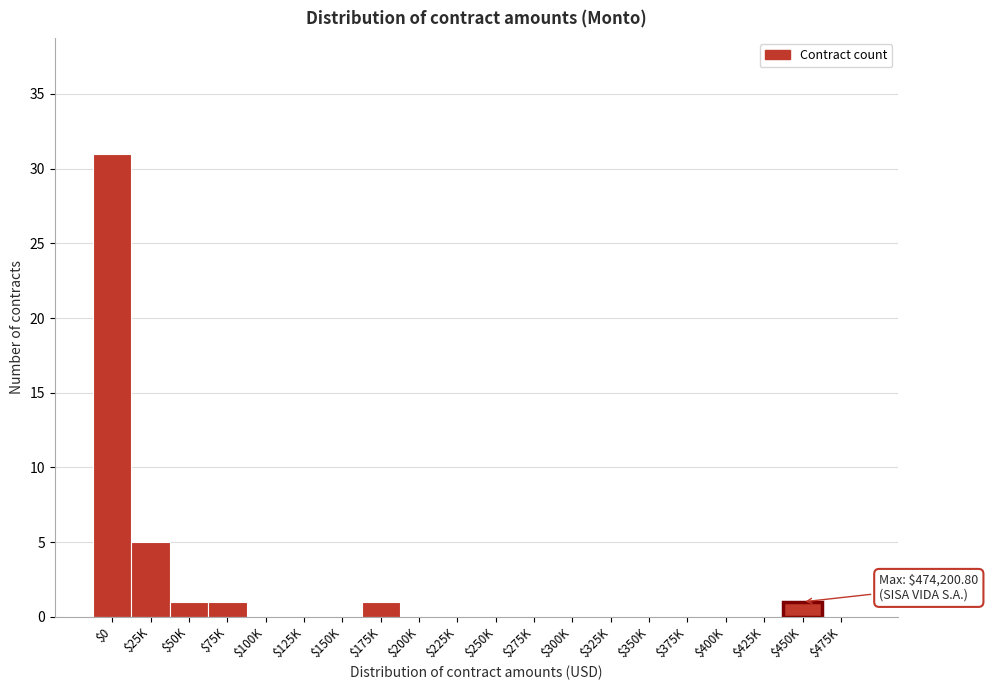

Which category has the highest value across all series?

$0